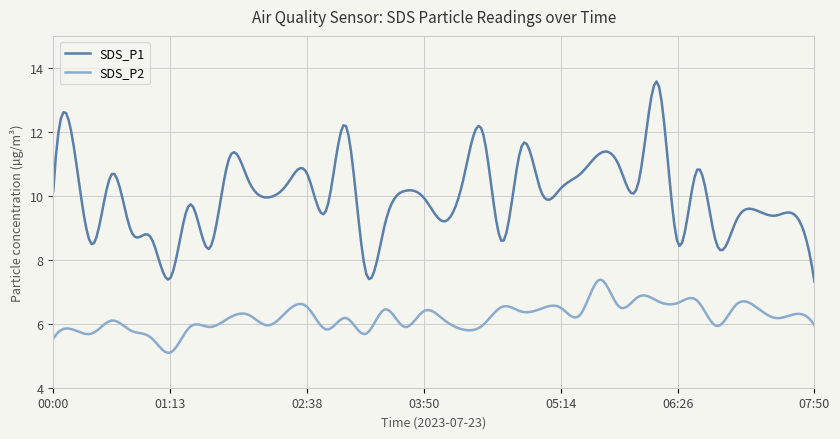

What is the greatest value displayed?

13.6